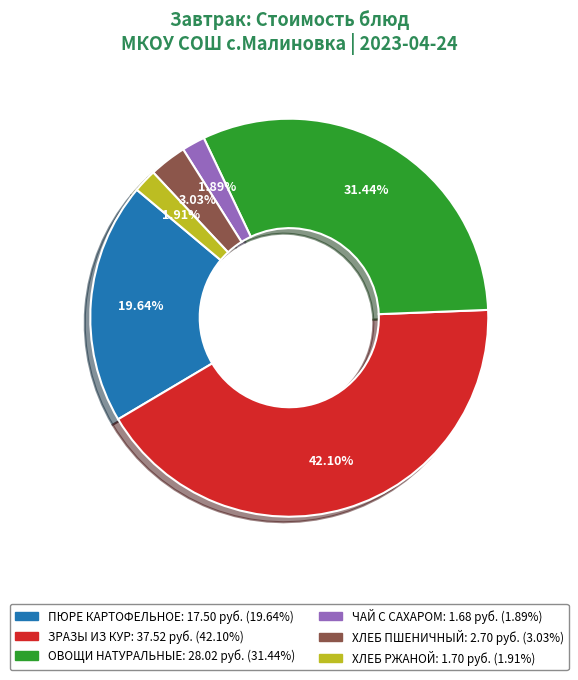

To the nearest percent, what portion does ОВОЩИ НАТУРАЛЬНЫЕ represent?

31%